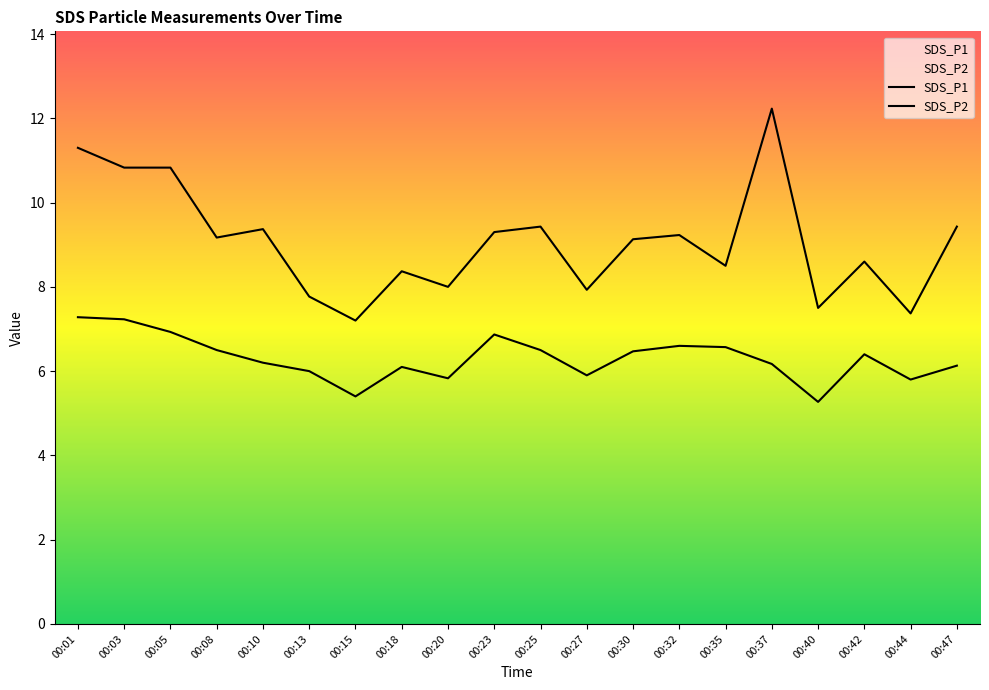

What is the maximum value shown in the chart?

12.2